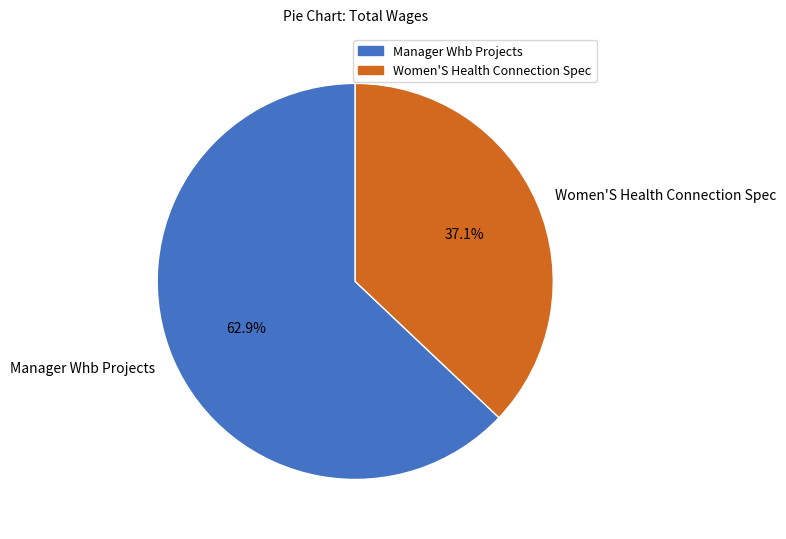

True or false: Women'S Health Connection Spec accounts for 49% of the total.

False